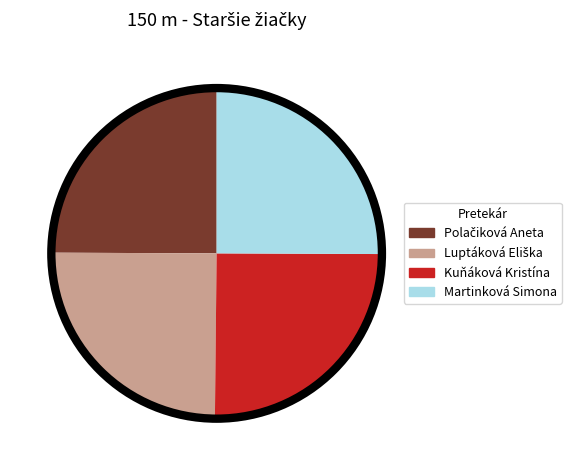

How many segments does this pie chart have?

4